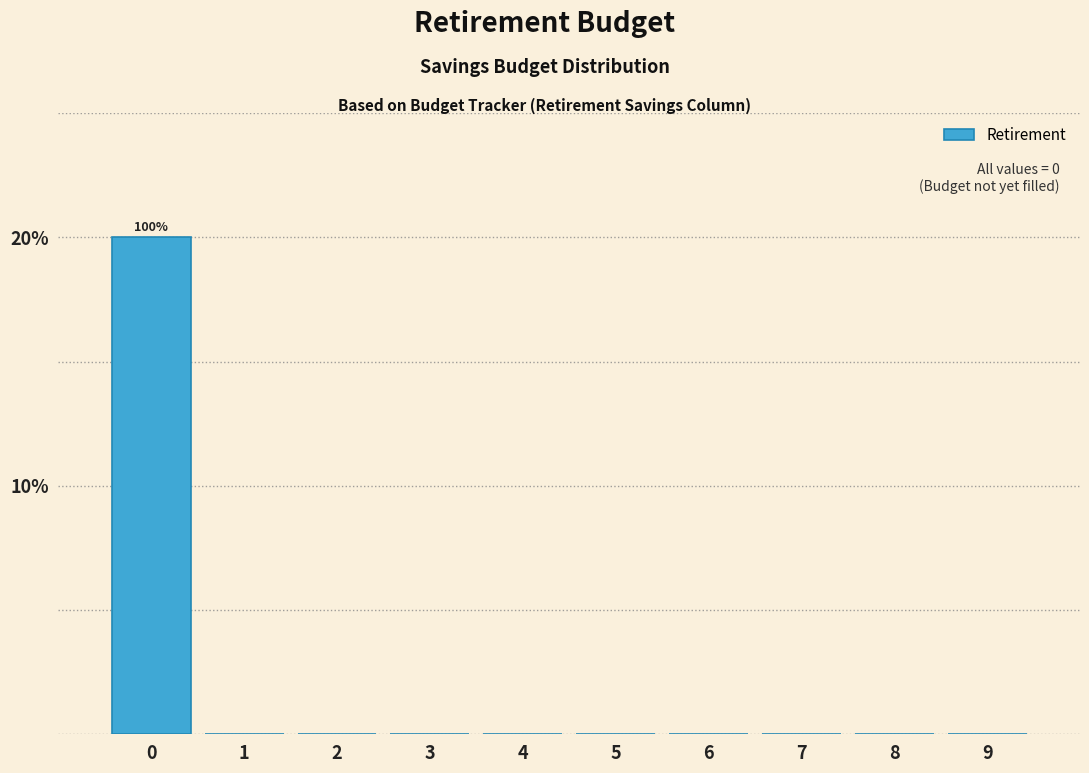

Reading left to right, extract all data points from this chart.

0=20	1=0	2=0	3=0	4=0	5=0	6=0	7=0	8=0	9=0